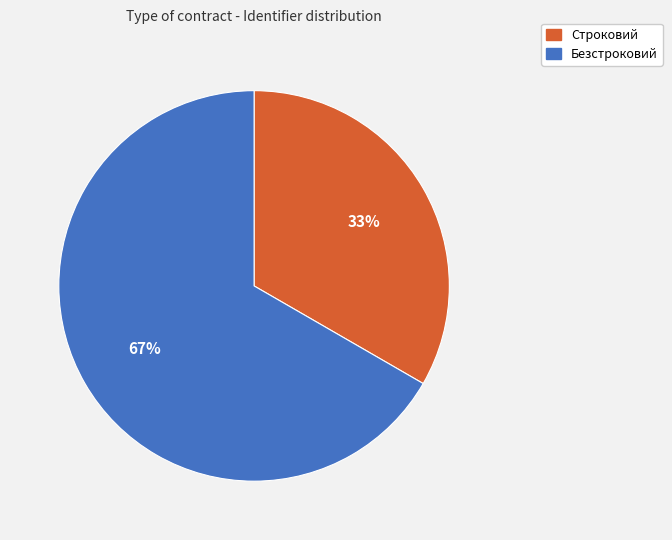

To the nearest percent, what portion does Безстроковий represent?

67%